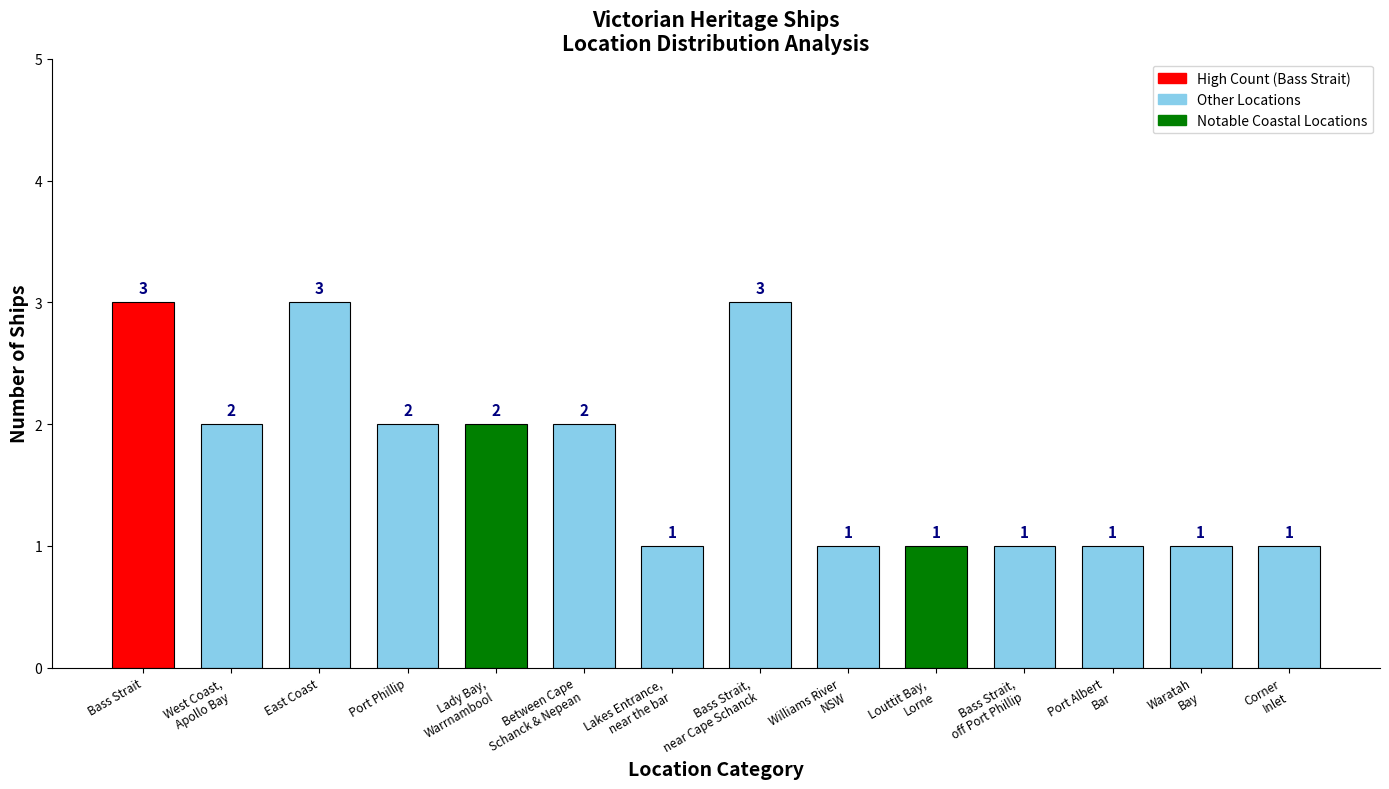

Which has a higher value, Port Phillip or Bass Strait,
off Port Phillip?

Port Phillip